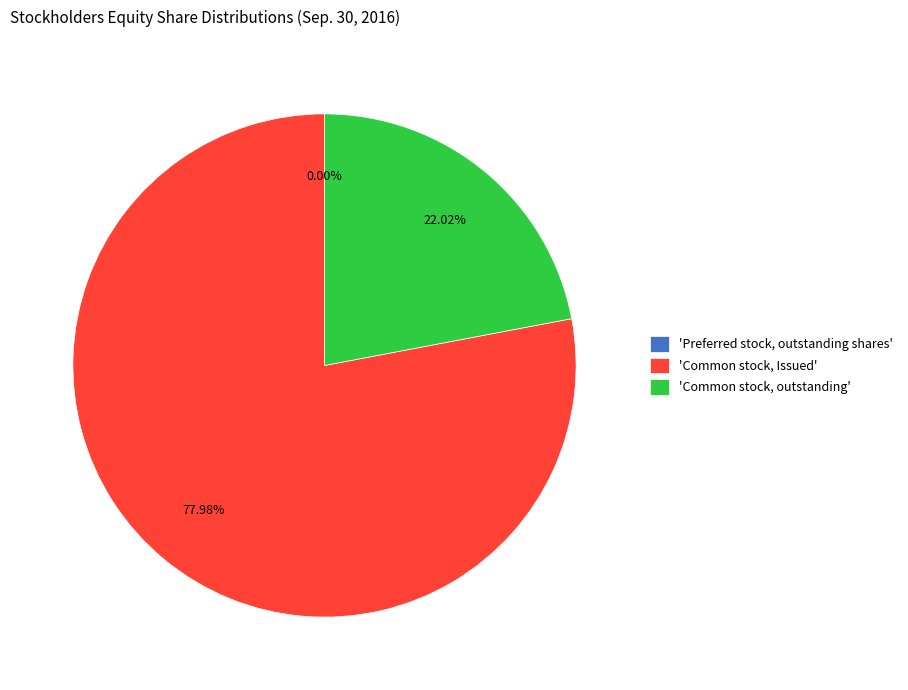

What is the largest slice in the pie chart?

'Common stock, Issued'